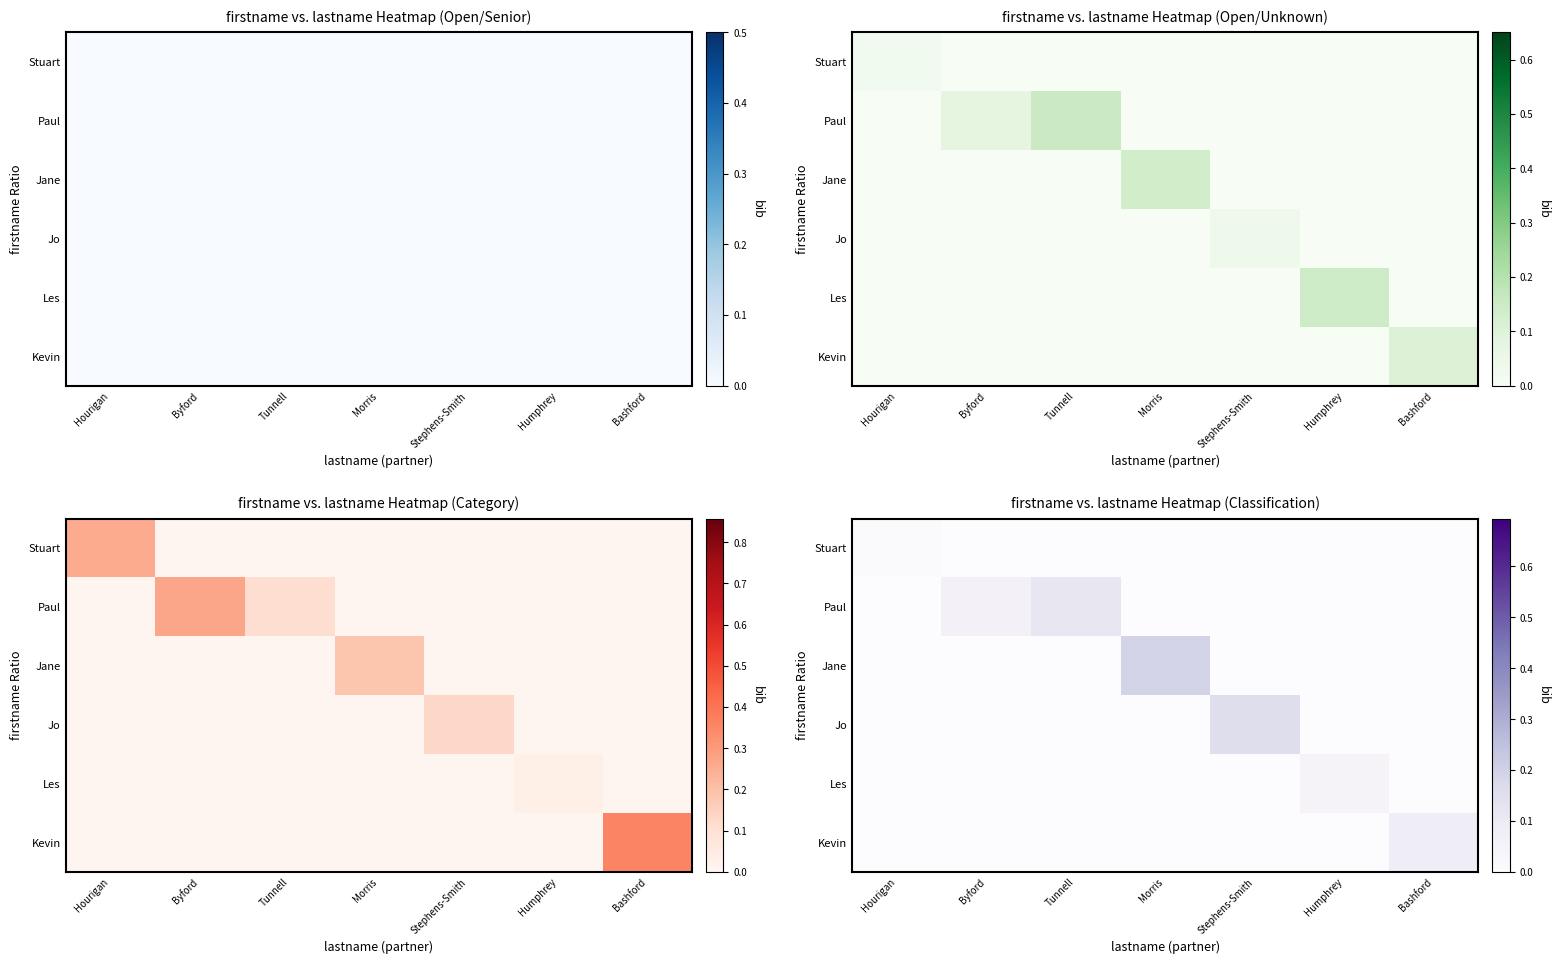

Between Humphrey and Stephens-Smith, which is larger?

Humphrey